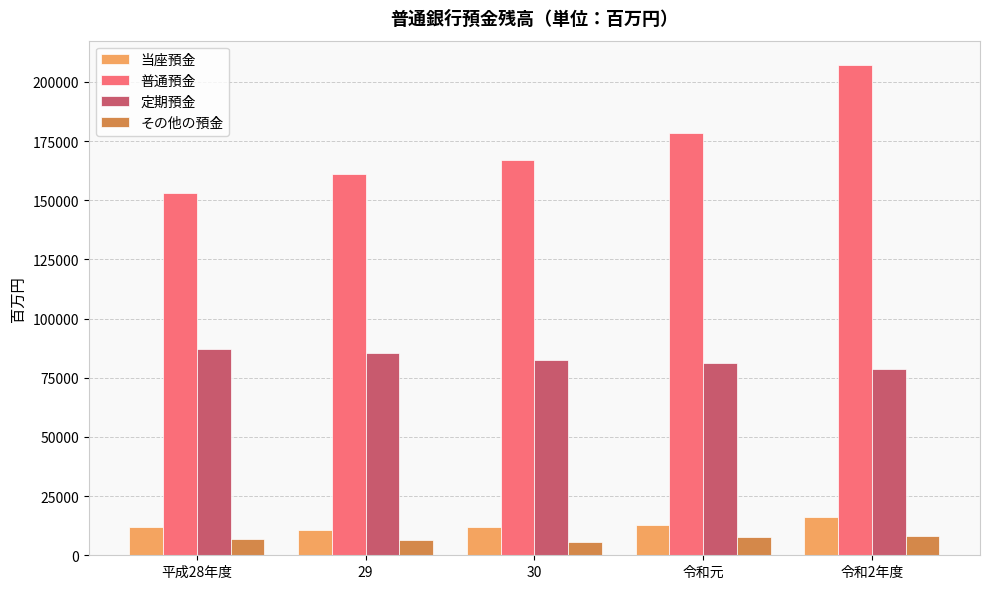

What value does the 普通預金 series have at 29?

161195